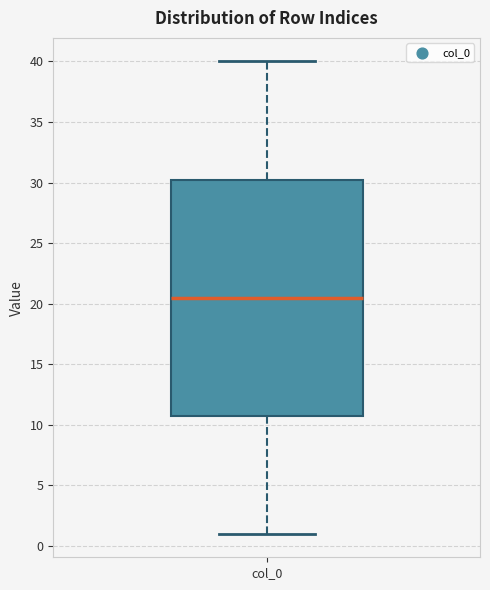

Where does the median line of the box for col_0 sit on the y-axis? The values are not printed on the chart, so give them approximately, as read against the axis.

20.5